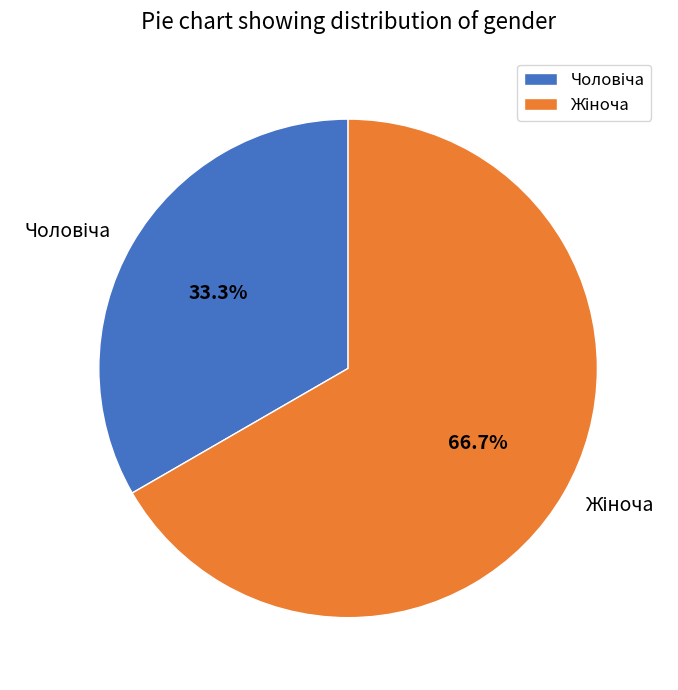

Is there a majority slice in this chart?

Yes